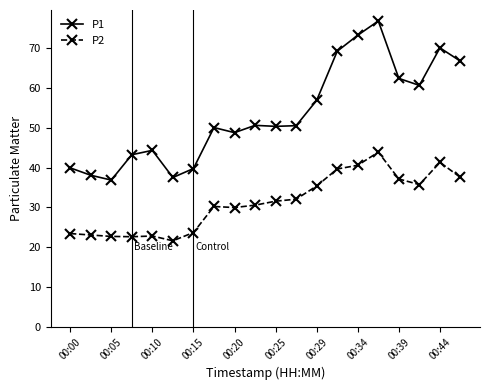

How many values in the P2 series are below 31?

10